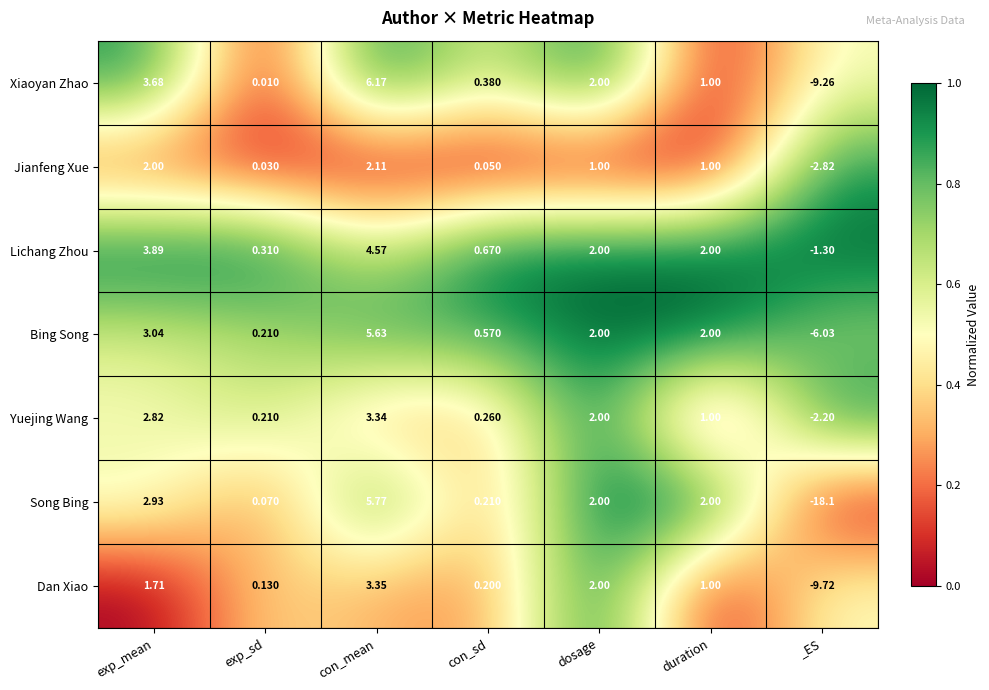

Rank the series at con_sd from lowest to highest value.

Jianfeng Xue, Dan Xiao, Song Bing, Yuejing Wang, Xiaoyan Zhao, Bing Song, Lichang Zhou